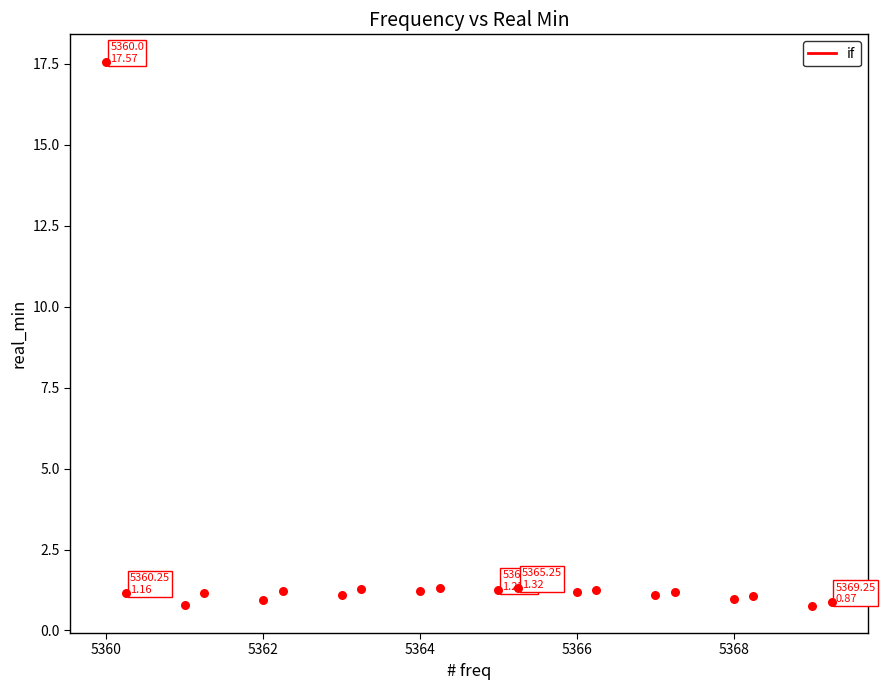

What is the range of Y values (max minus min)?

16.8